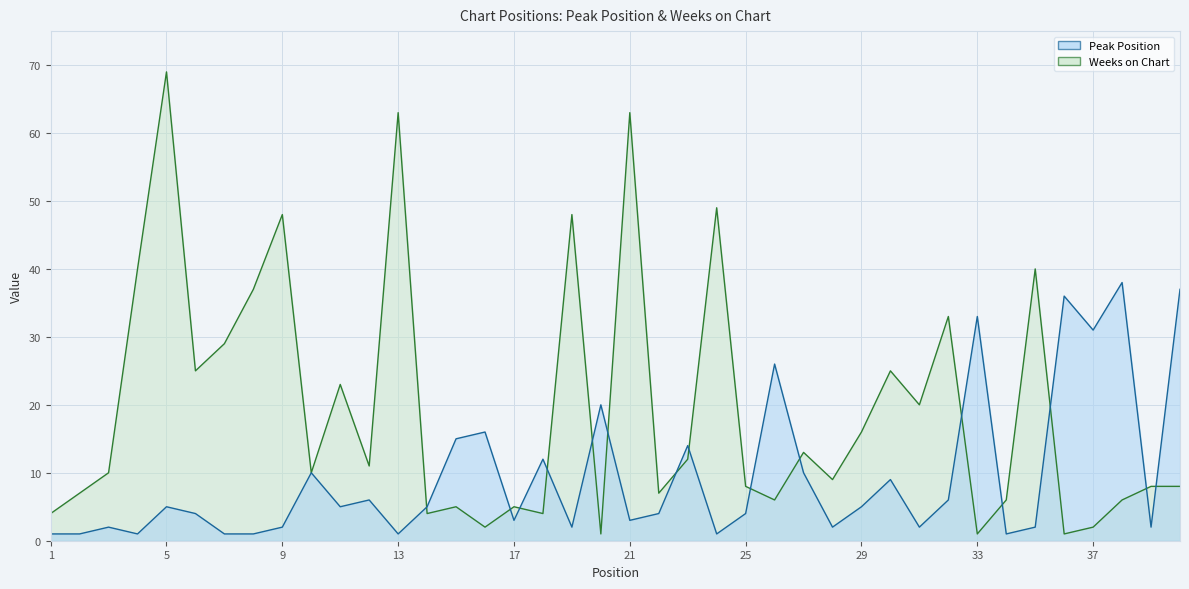

What is the maximum value for Peak Position?

38